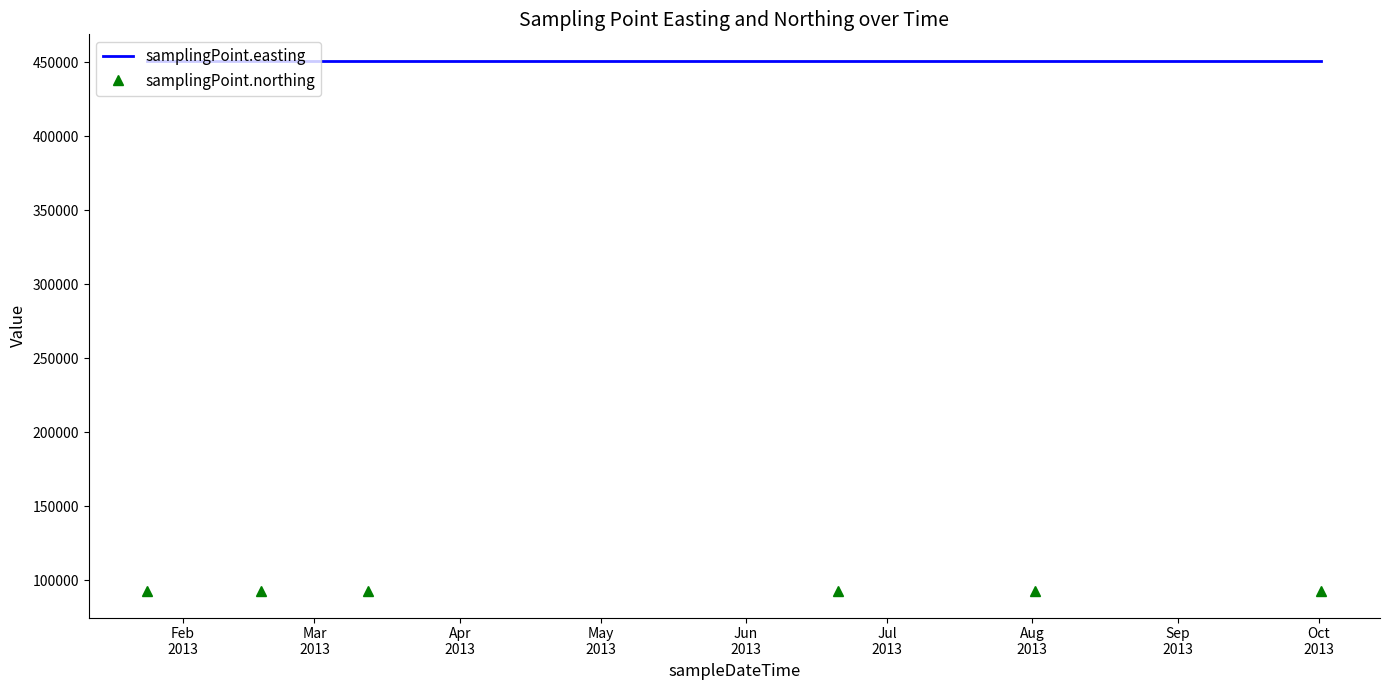

What are all the series names shown in the legend?

samplingPoint.easting, samplingPoint.northing